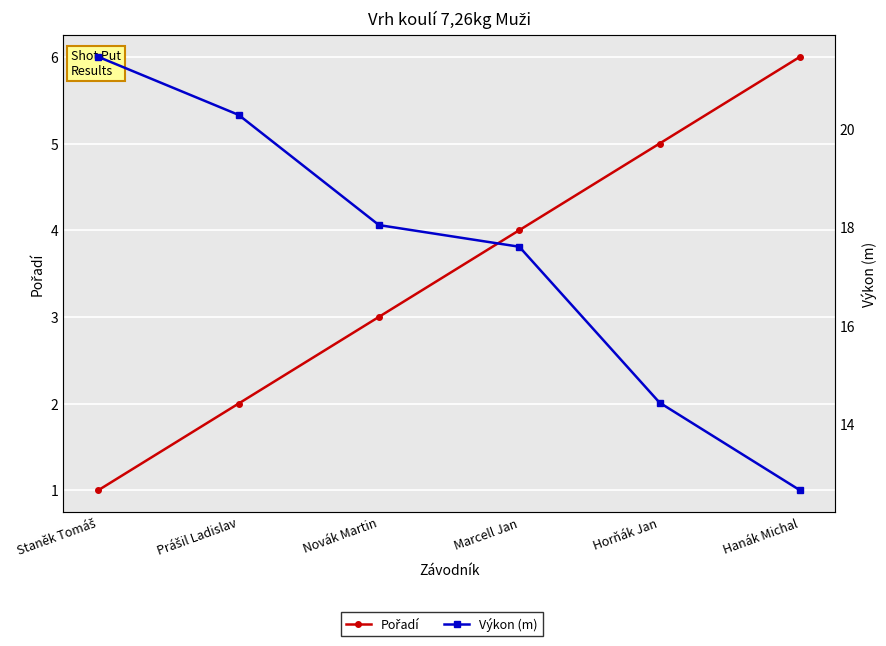

At how many categories does at least one series exceed 20?

2